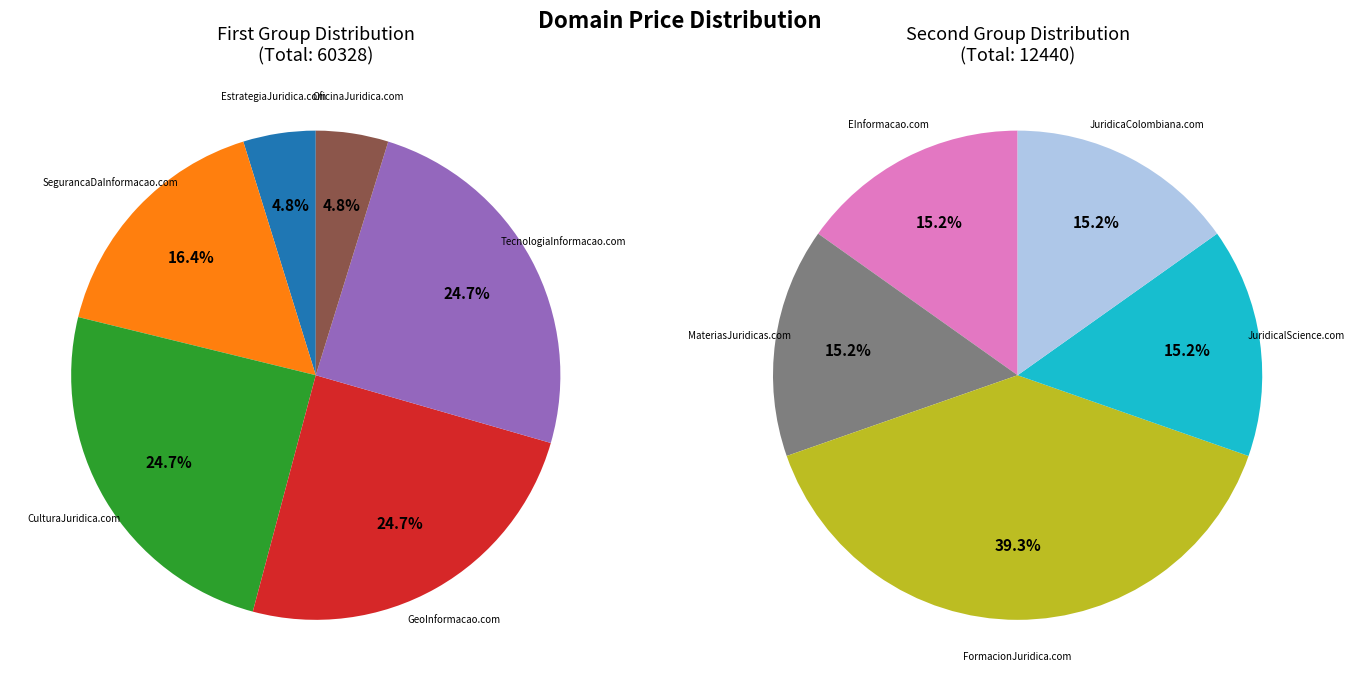

Combined, what portion of the pie is CulturaJuridica.com and EInformacao.com?

23.1%